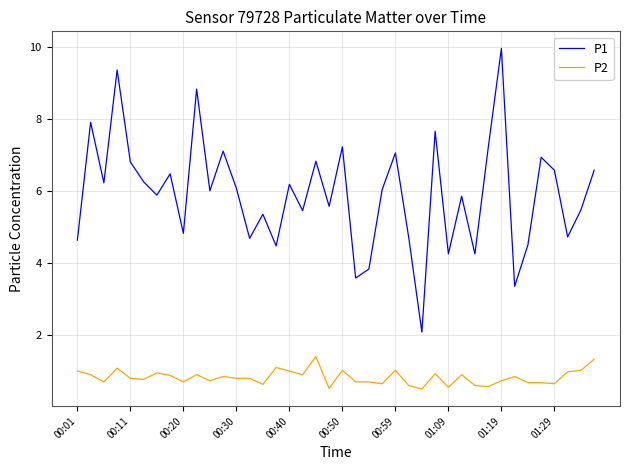

At how many categories does at least one series exceed 8?

3